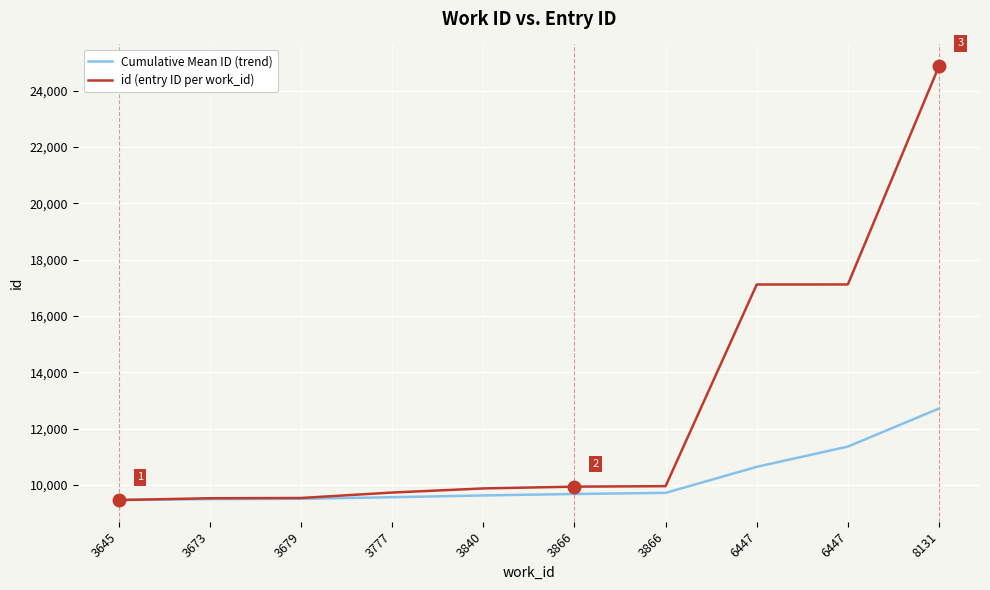

What is the sum of the Cumulative Mean ID (trend) values at 8131 and 3673?

22215